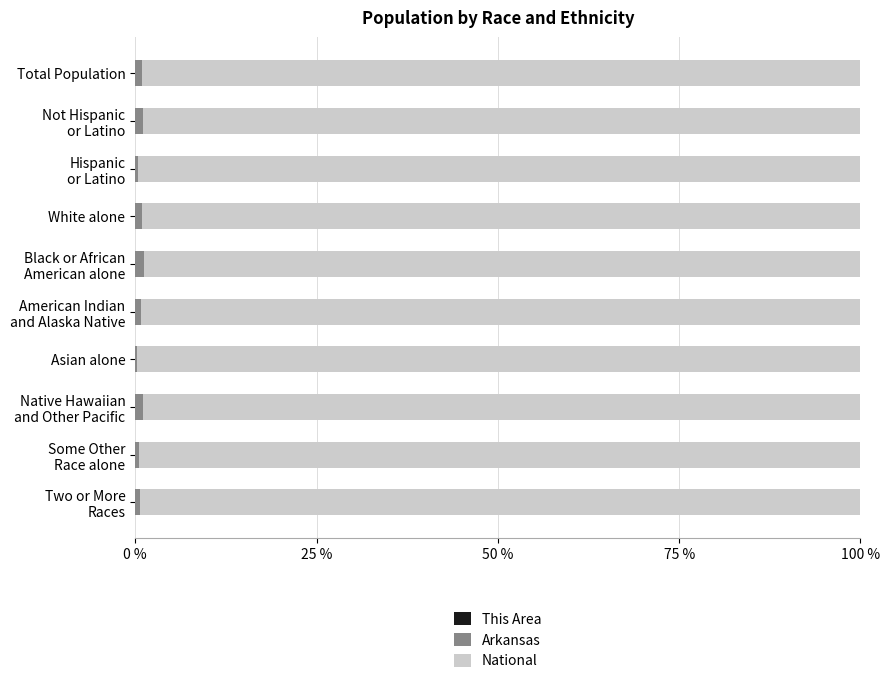

Reading left to right, extract all data points from this chart.

This Area: 0.0	0.0	0.0	0.0	0.0	0.0	0.0	0.0	0.0	0.0
Arkansas: 0.9	1.0	0.4	1.0	1.1	0.8	0.2	1.1	0.5	0.6
National: 99.1	99.0	99.6	99.0	98.9	99.2	99.8	98.9	99.5	99.4